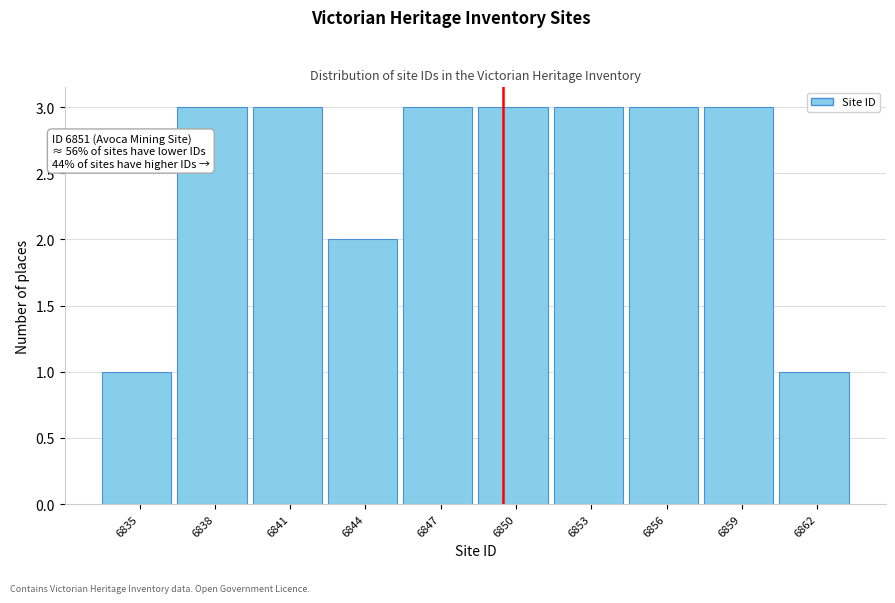

Reading left to right, what are all the values shown in this chart?

1	3	3	2	3	3	3	3	3	1